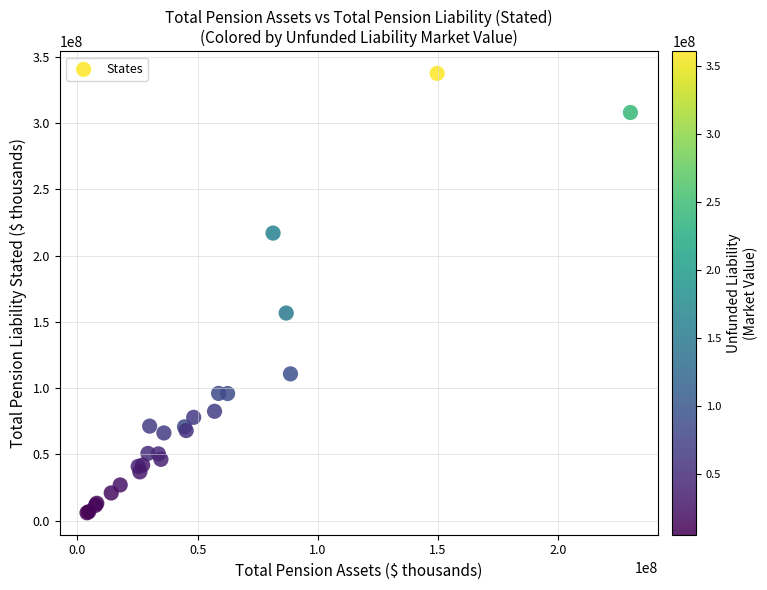

What Y value in the scatter plot is closest to 171766206?

156669960